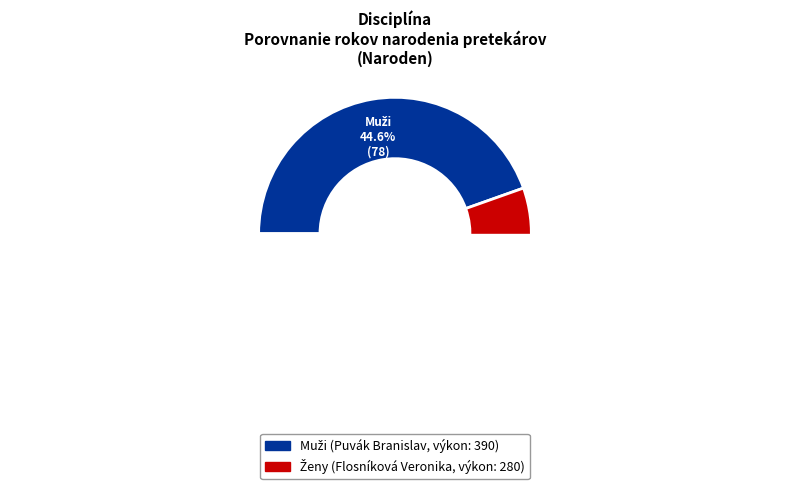

True or false: skok o žrdi - Muži accounts for 45% of the total.

True